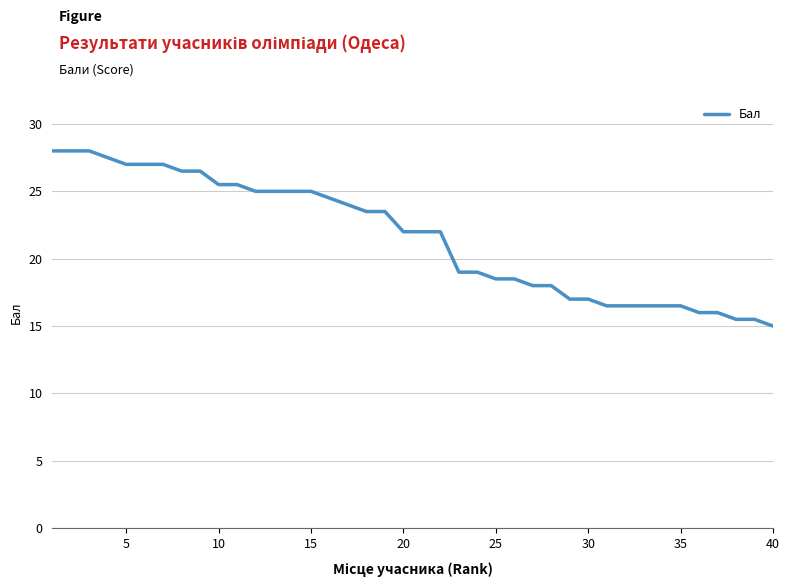

What is the smallest value displayed?

15.0